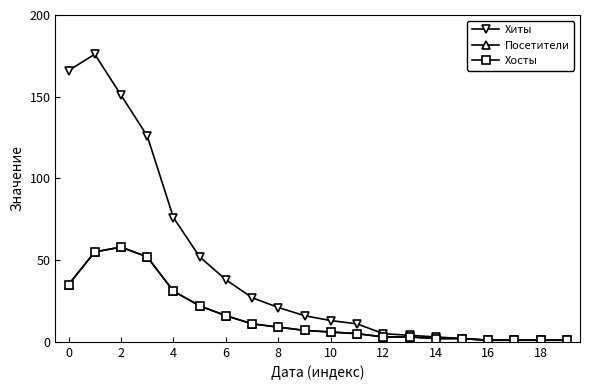

What is the sum of all Посетители values?

321